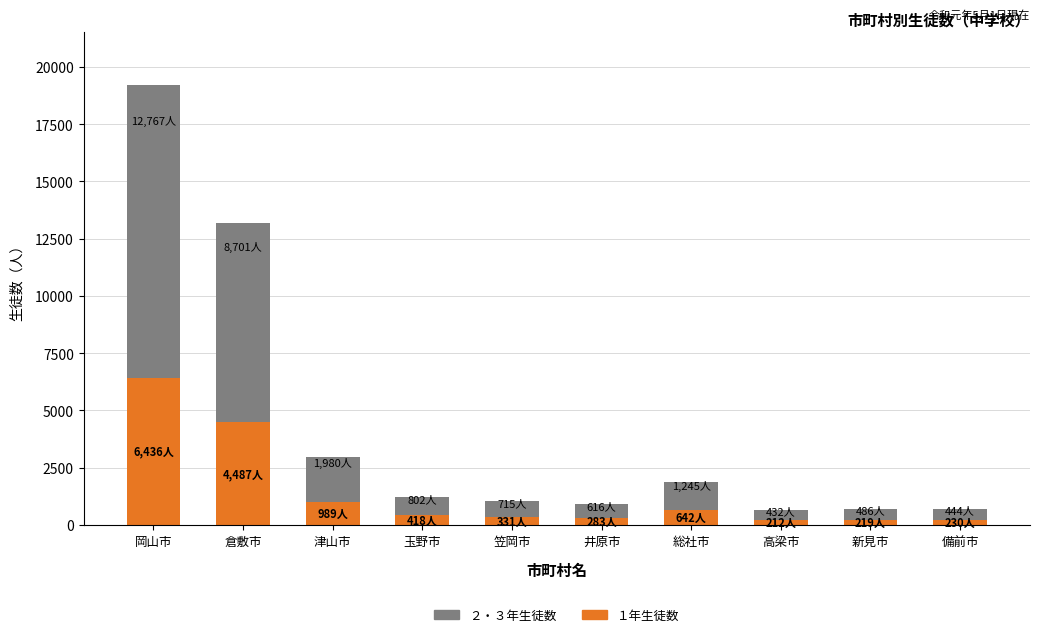

At which label does １年生徒数 reach its peak?

岡山市